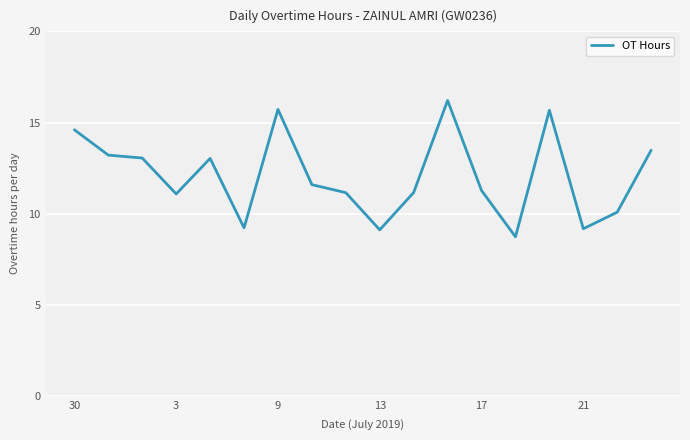

What is the smallest value displayed?

8.7